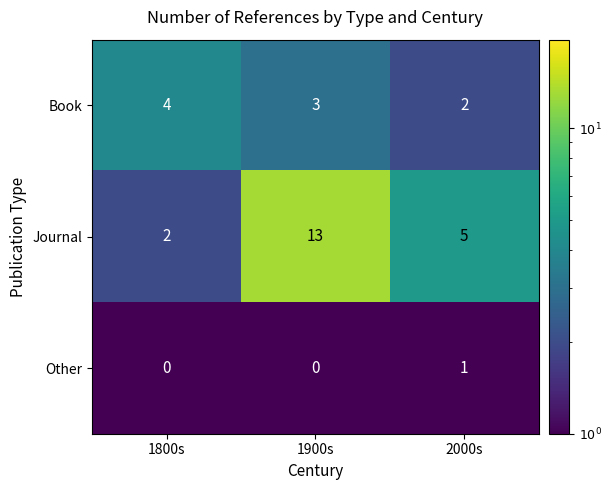

What is the sum of the Journal values at 1900s and 2000s?

18